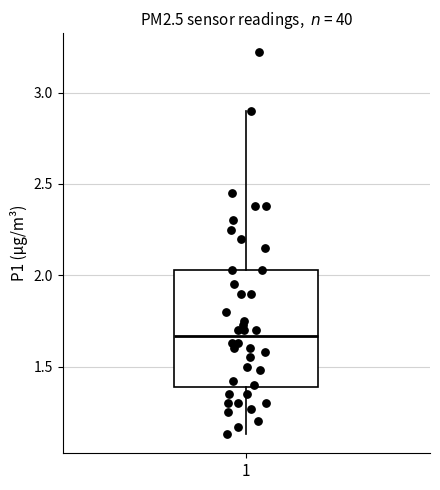

Transcribe this box plot: give where the median line is, the range the box spans, and where the two whiskers end, as read against the y-axis. The values are not printed on the chart, so give them approximately, as read against the axis.

median 1.65, box 1.40 to 2.05, whiskers 1.15 to 2.90